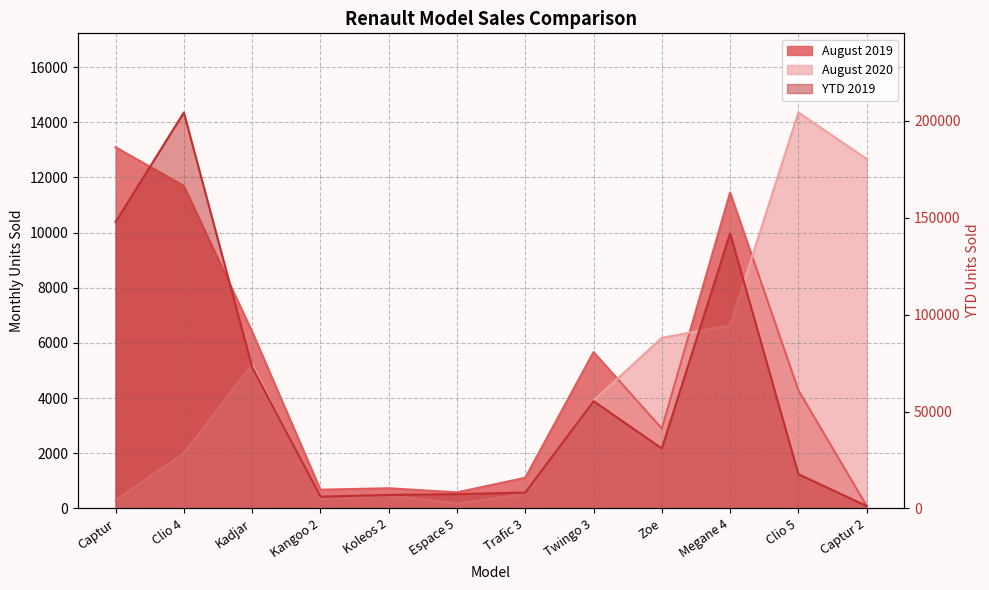

At how many categories does at least one series exceed 193086?

1